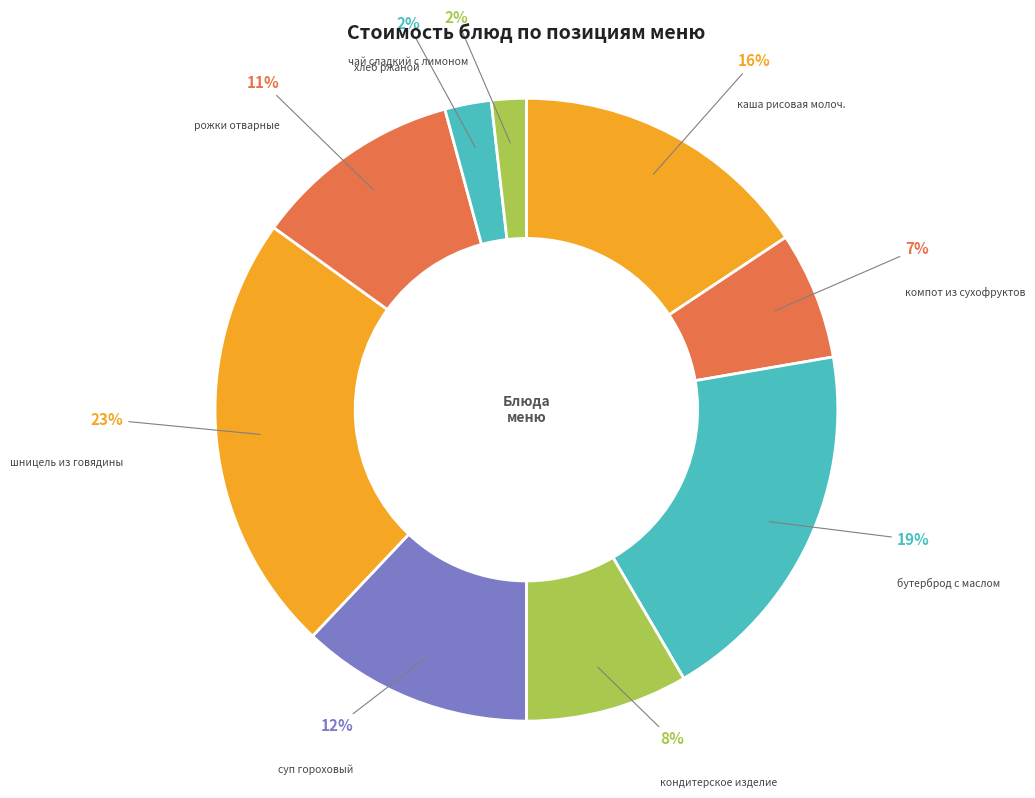

Is there a majority slice in this chart?

No